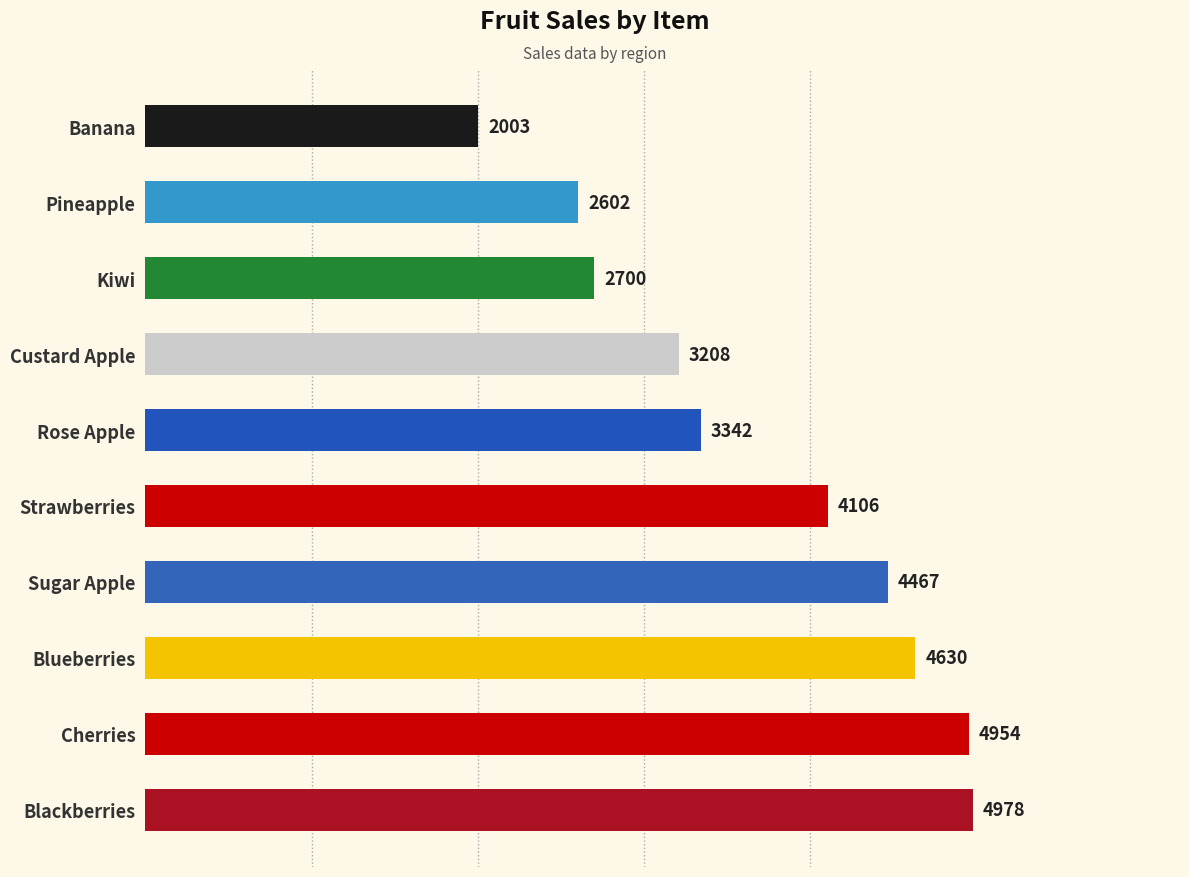

What is the sum of all values?

36990